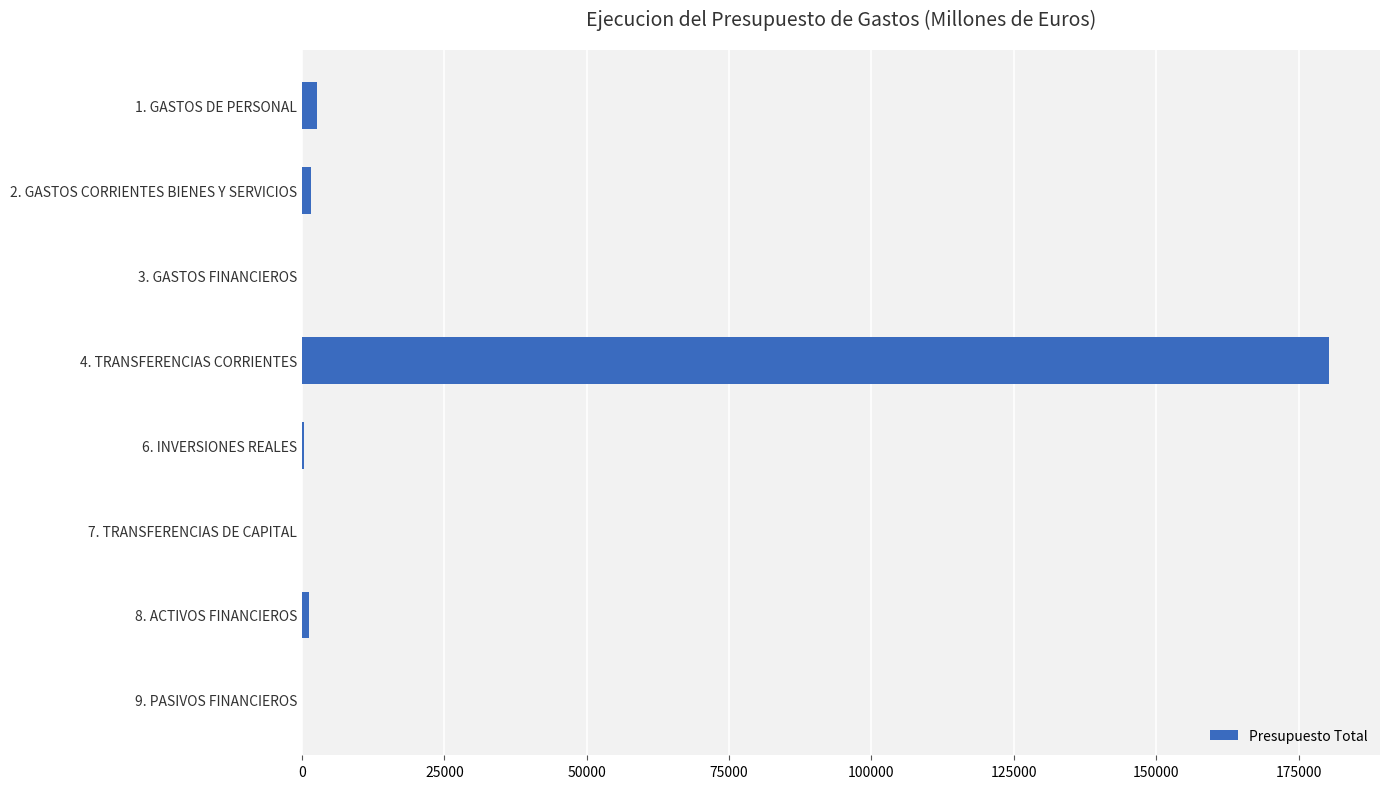

How many categories are shown in the chart?

8